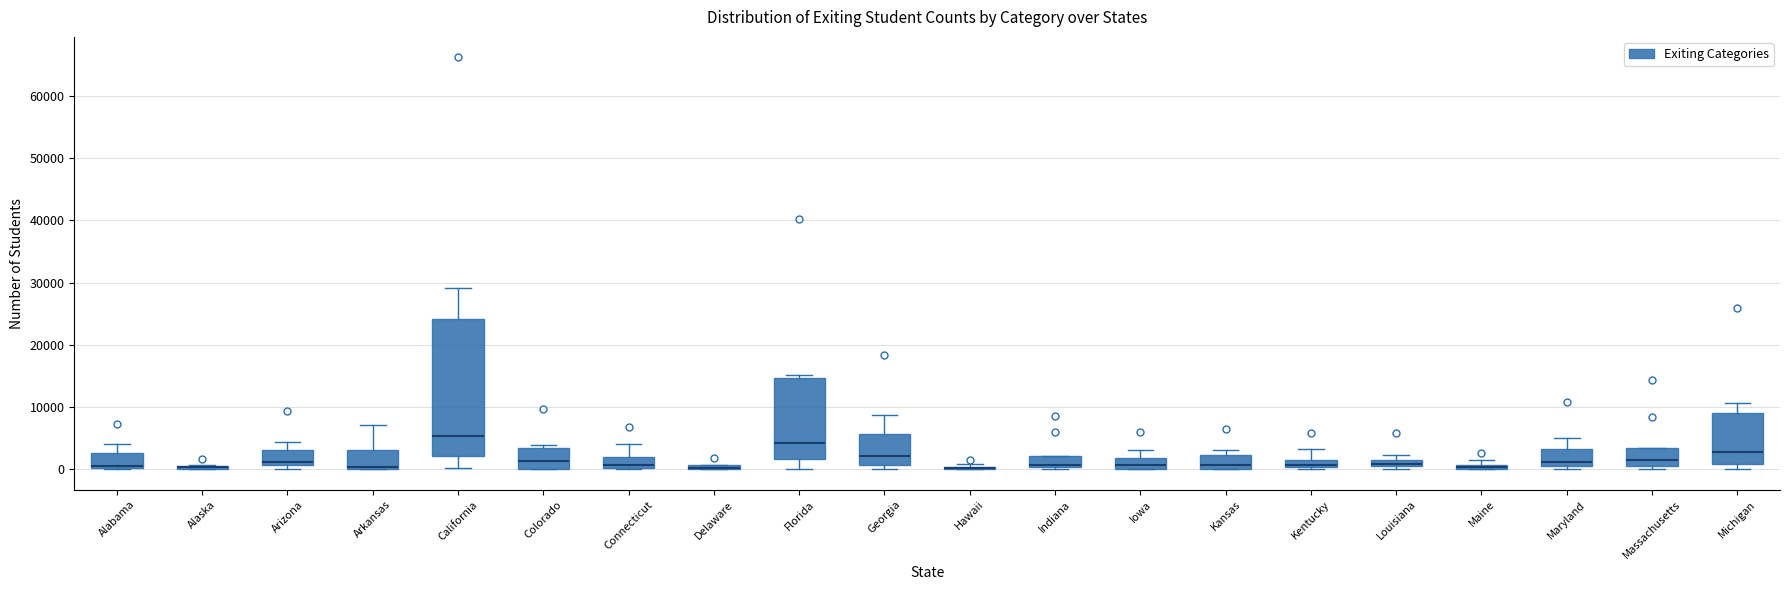

Which box is the tallest, from its lower edge to its upper edge?

California